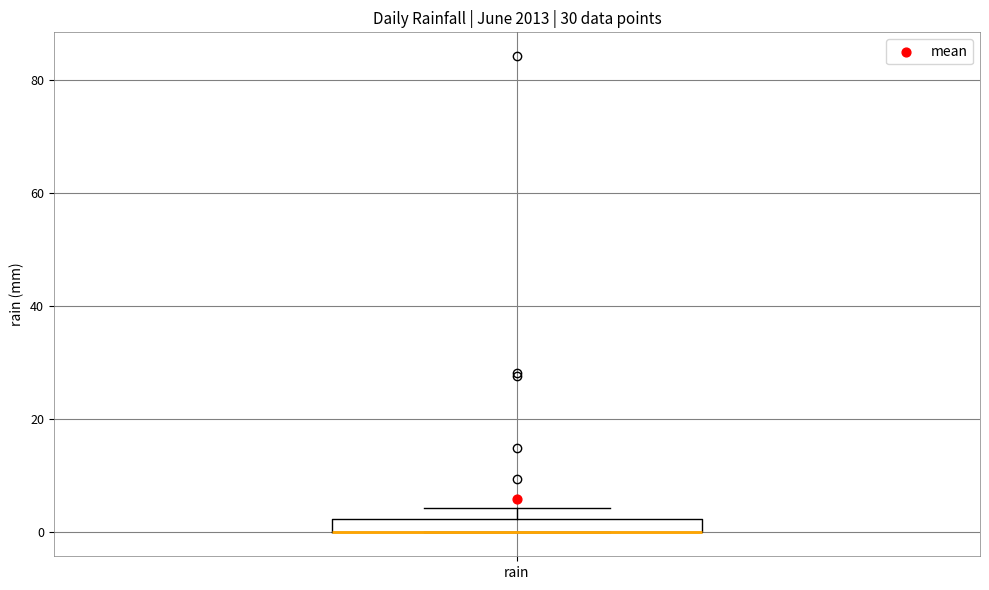

Where is the upper edge of the box for rain on the y-axis? The values are not printed on the chart, so give them approximately, as read against the axis.

2